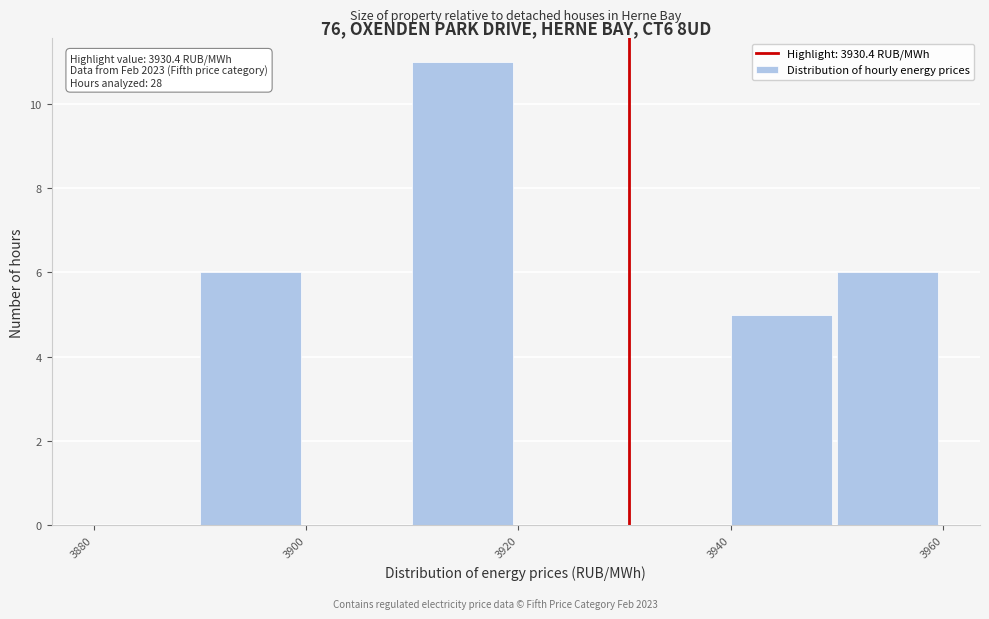

Over which range of the x-axis is the bar tallest?

3910 to 3920